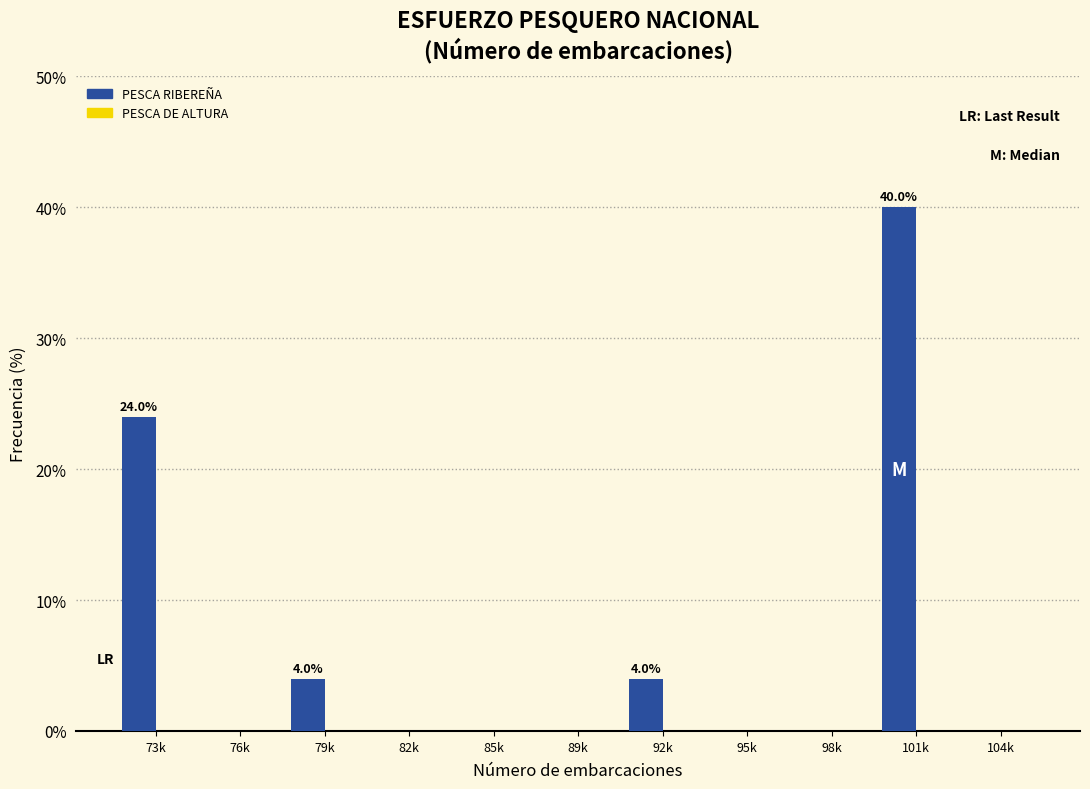

Reading left to right, list all the values displayed in this chart.

73k=24	76k=0	79k=4	82k=0	85k=0	89k=0	92k=4	95k=0	98k=0	101k=40	104k=0